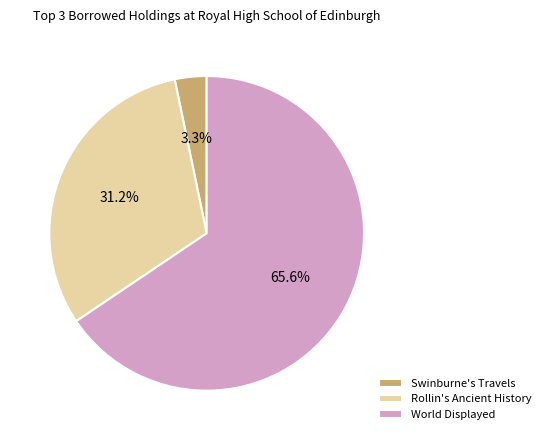

Count the number of slices in the pie.

3